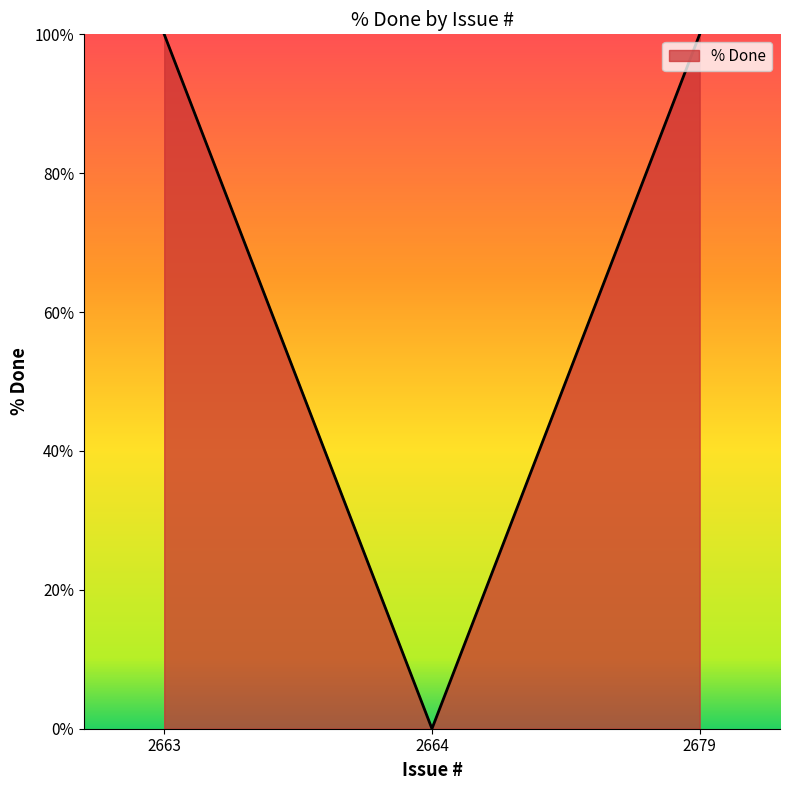

How many values are above zero?

2